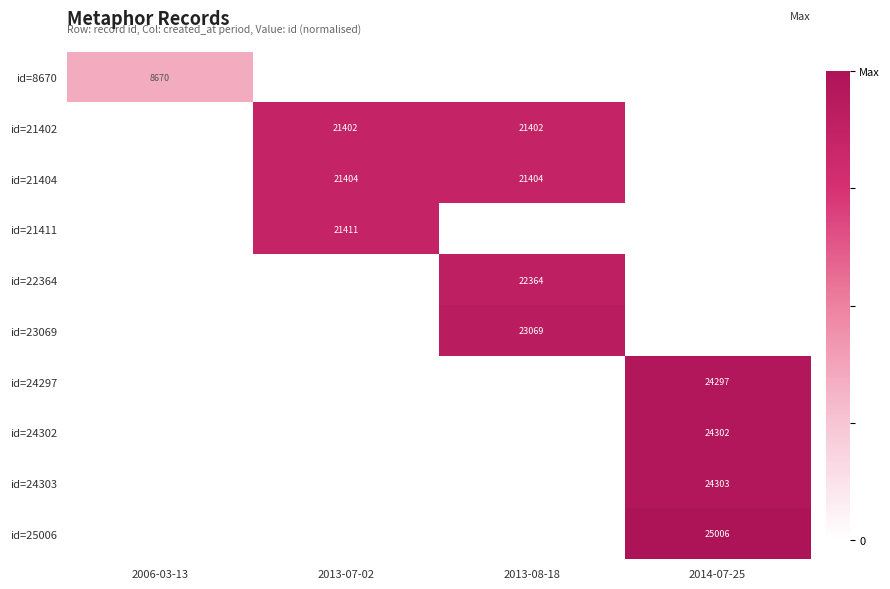

How many values in id=22364 are above zero?

1